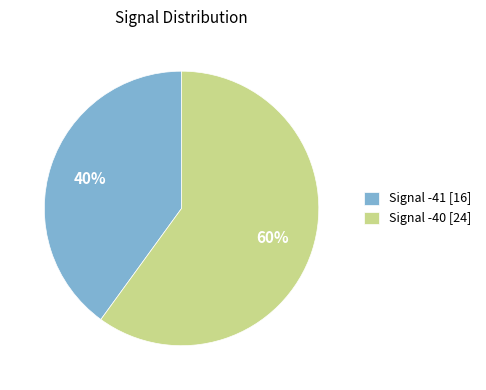

Is there any slice that represents more than half of the pie?

Yes